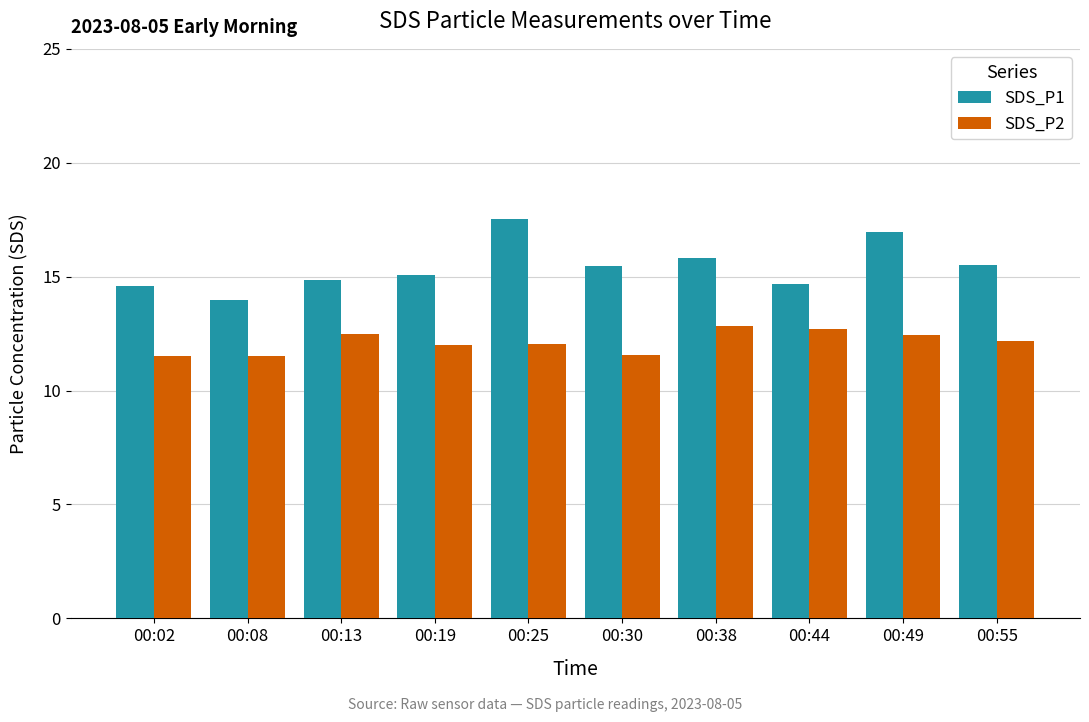

Rank the series at 00:55 from lowest to highest value.

SDS_P2, SDS_P1